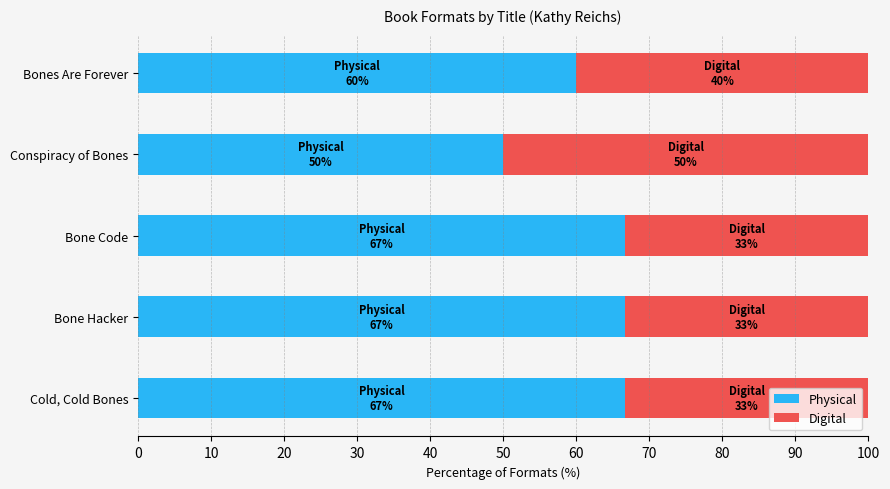

The value of Physical at Bones Are Forever is 60.0. True or false?

True